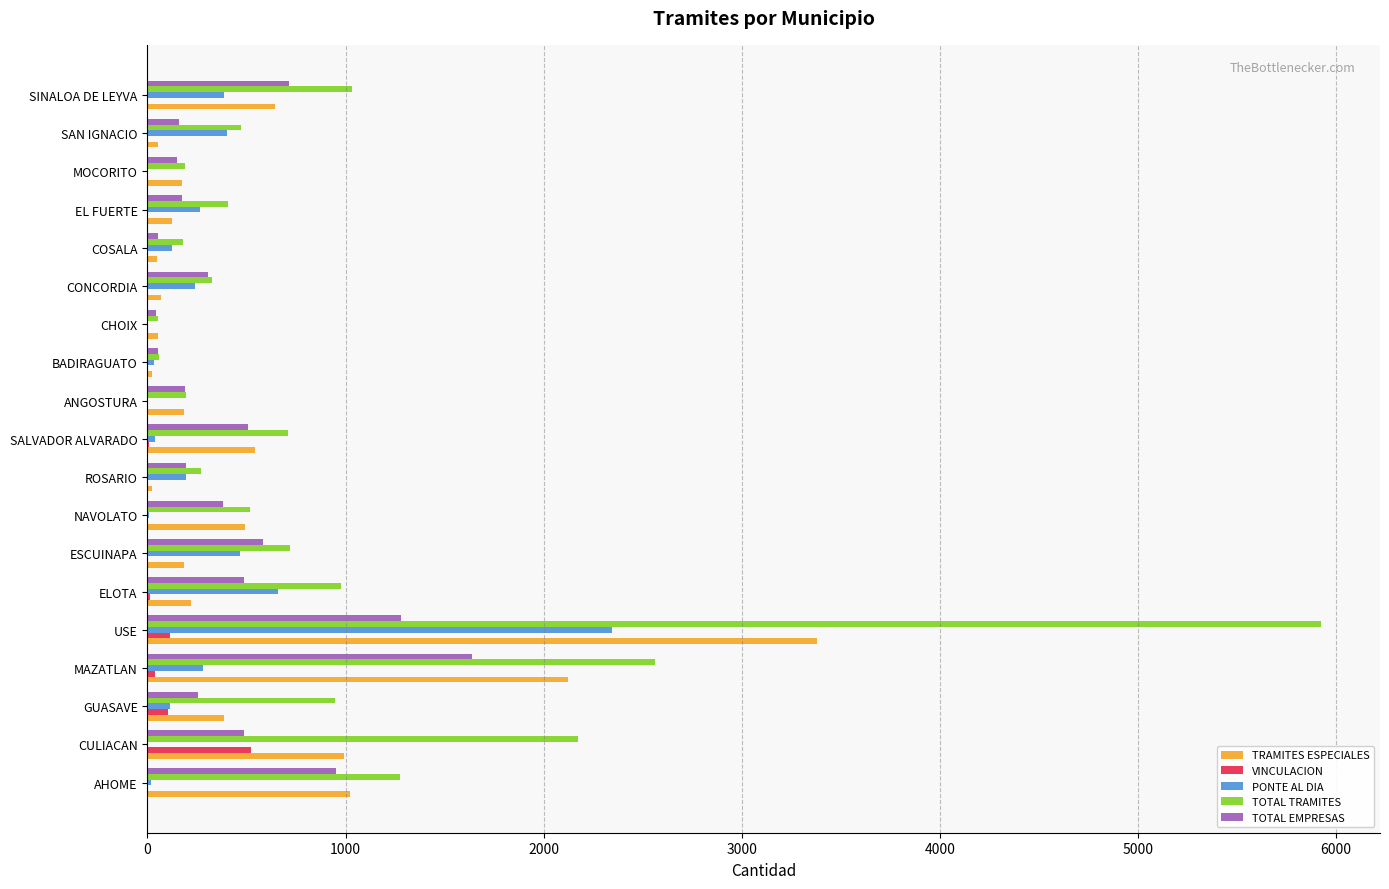

What is the sum of all TRAMITES ESPECIALES values?

10735